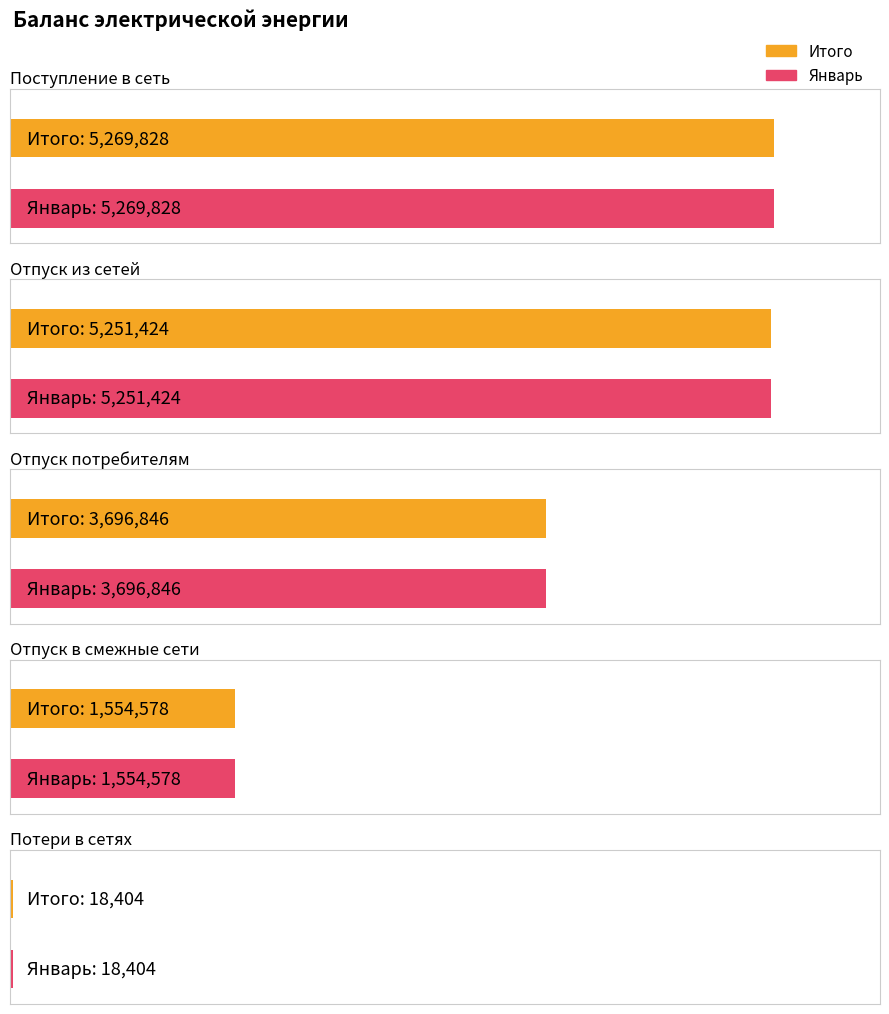

How many bars are there in total?

10